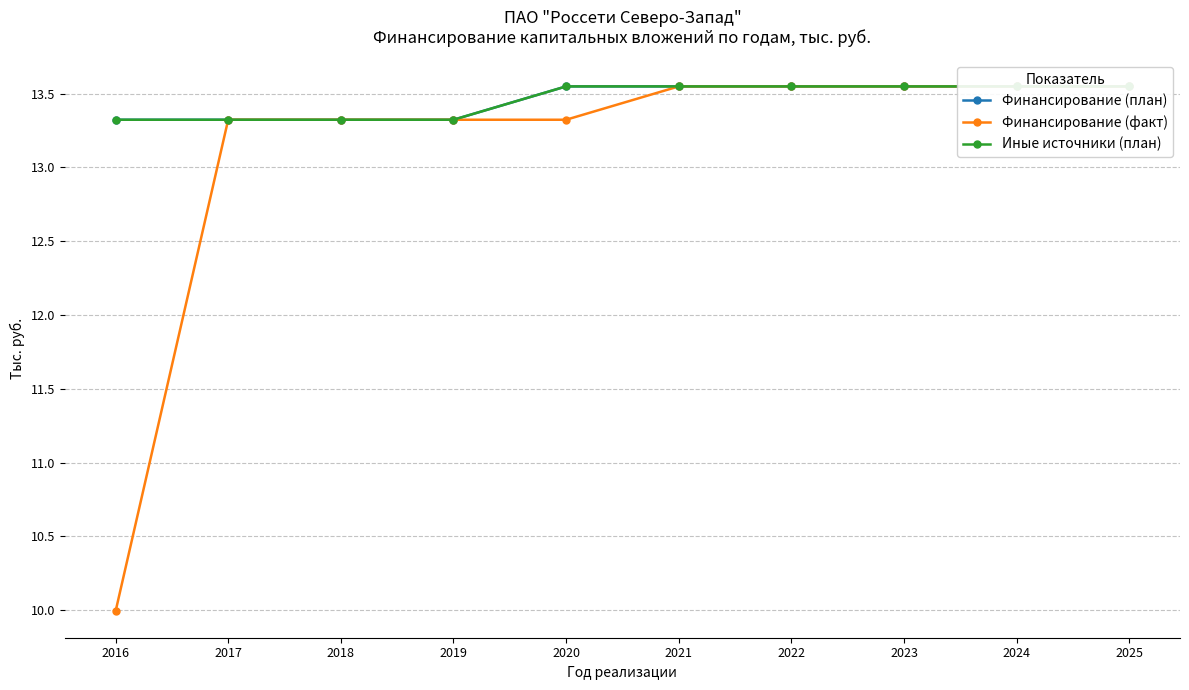

What is the difference between the Иные источники (план) values at 2020 and 2018?

0.2